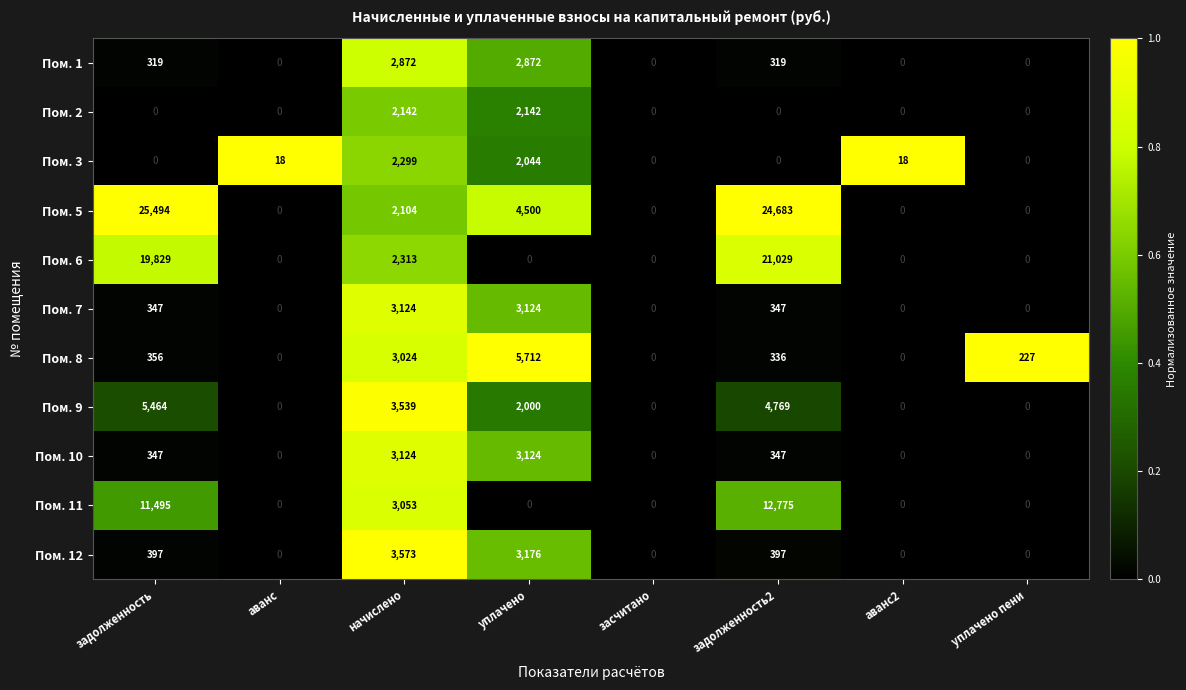

Which series has the largest range (max minus min)?

Пом. 5